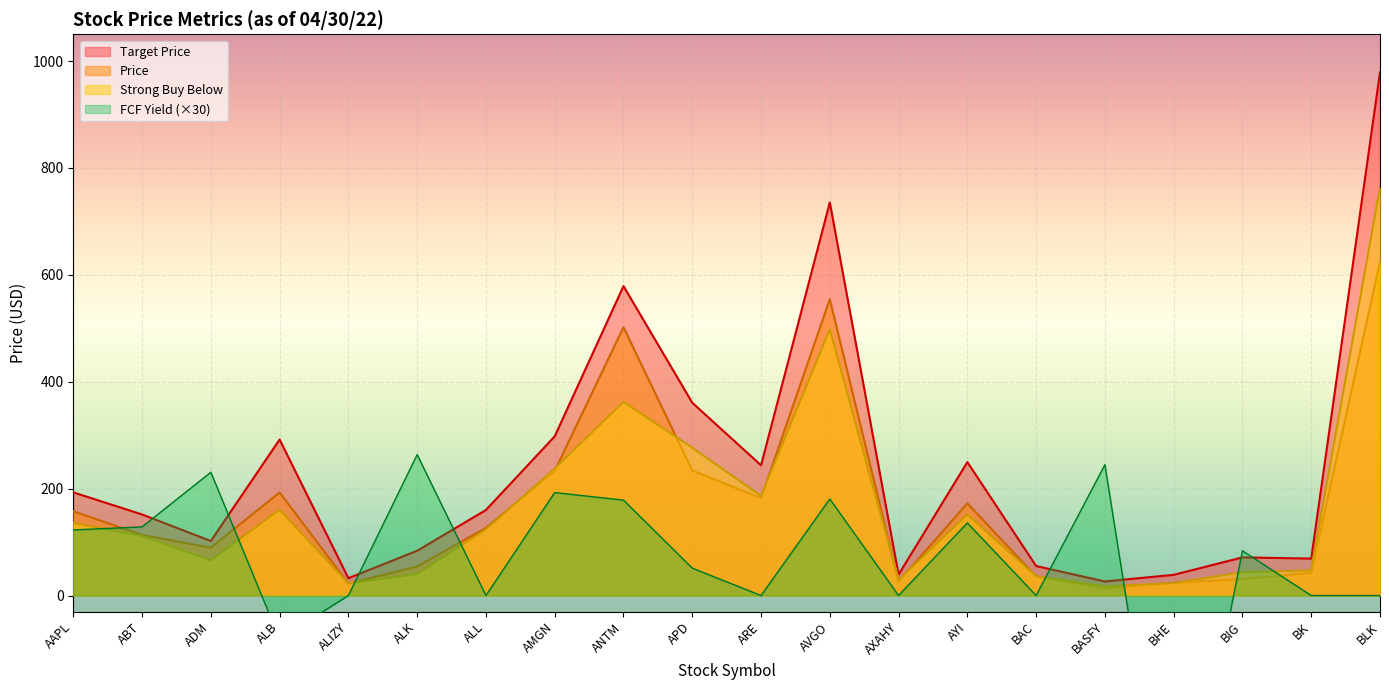

True or false: Price and Target Price cross at least once.

False